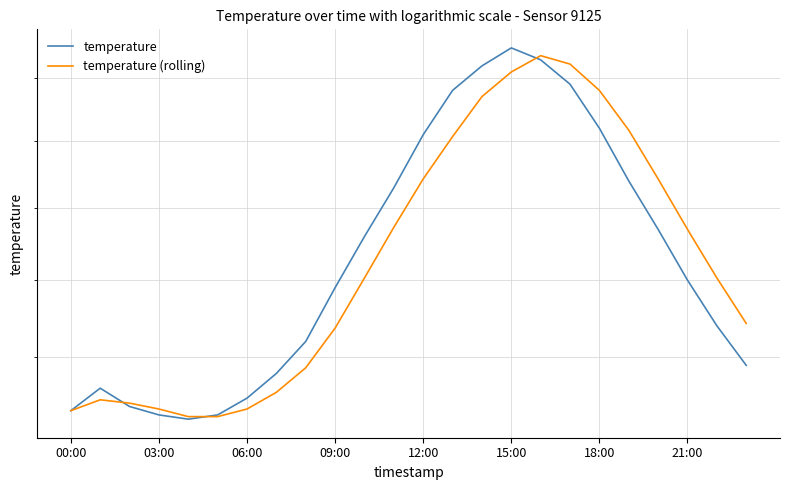

The temperature series shows 7.7 at 8. True or false?

False